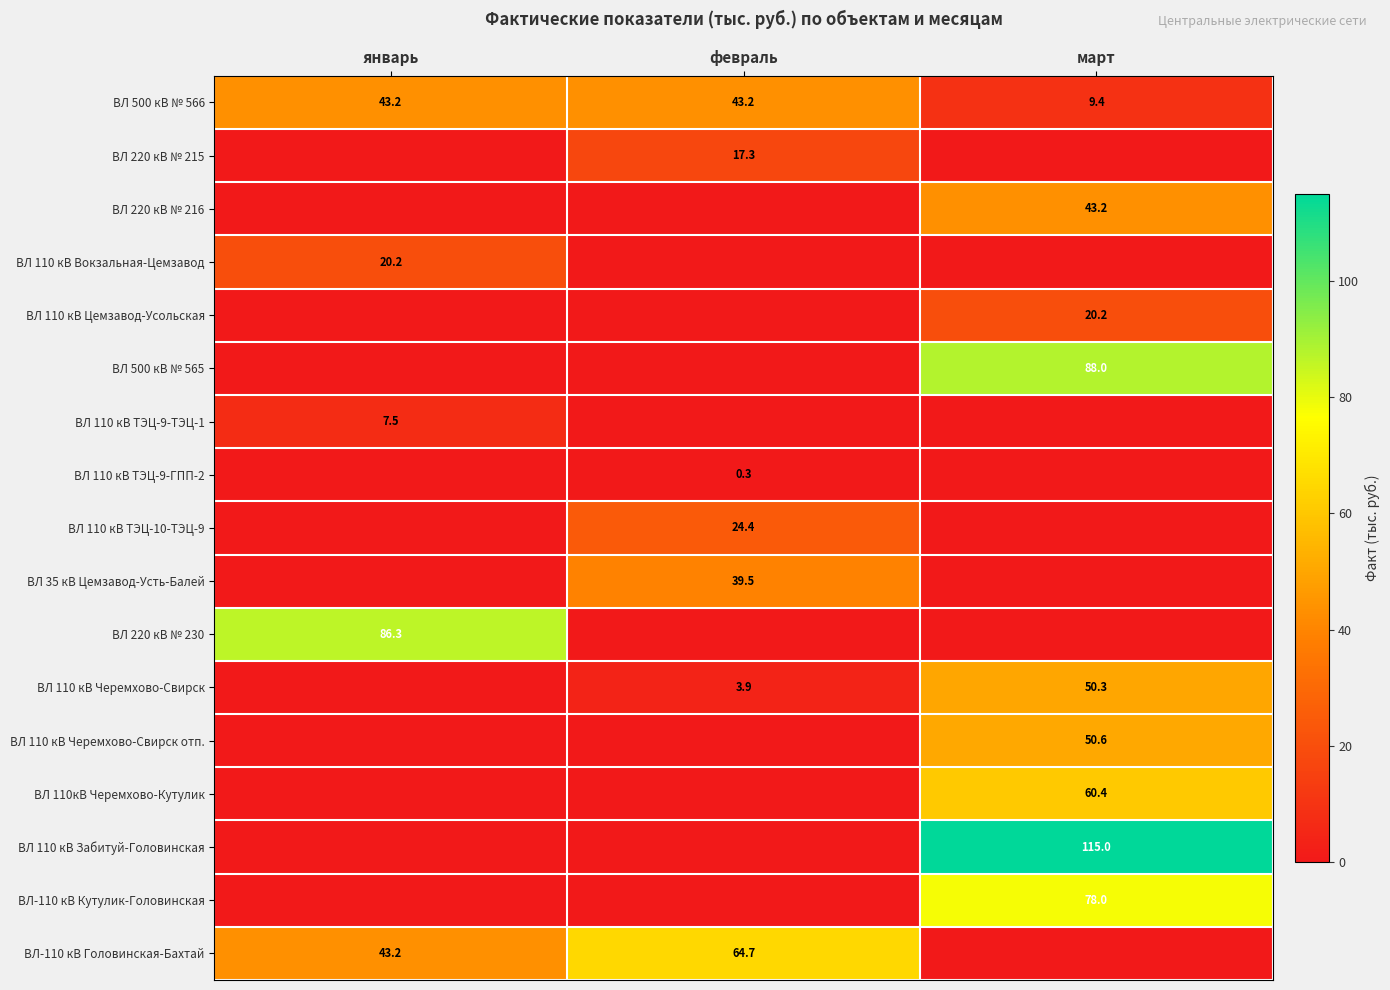

The value of ВЛ 110 кВ Черемхово-Свирск отп. at март is 28.5. True or false?

False